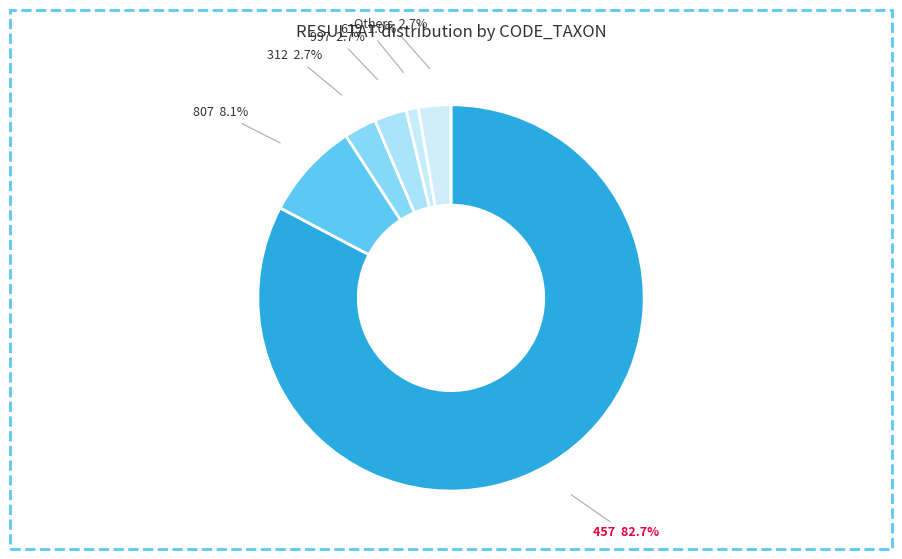

Which category has the smallest portion of the pie?

619